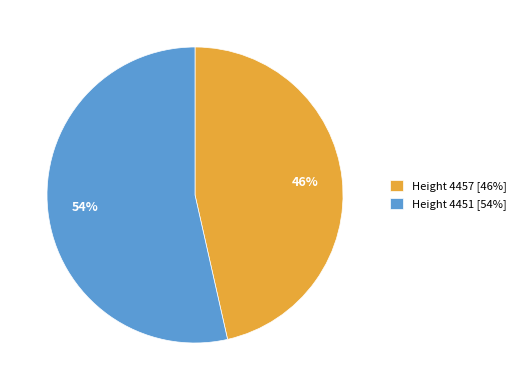

Approximately how many times larger is the value at Height 4451 compared to Height 4457?

1.2